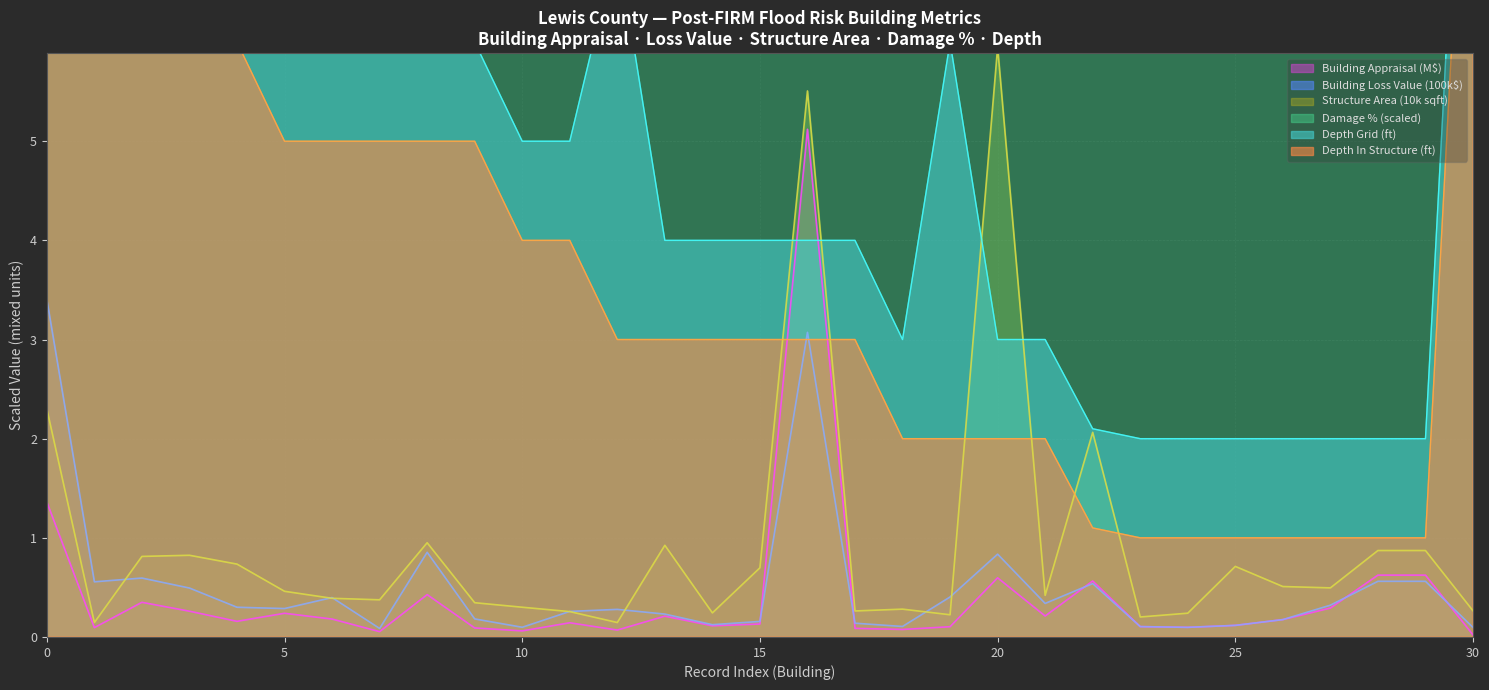

The Building Loss Value (100k$) series shows 1.6 at 0. True or false?

False